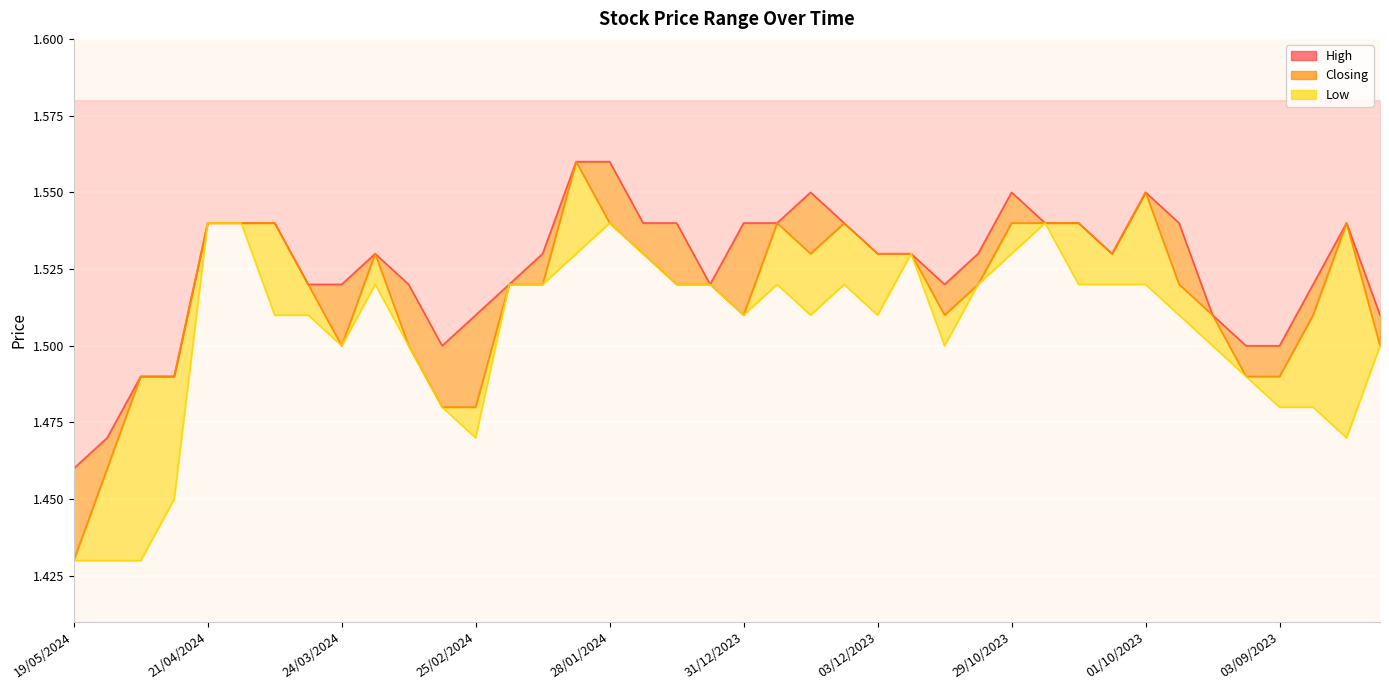

Reading left to right, list all the values displayed in this chart.

High: 1.5	1.5	1.5	1.5	1.5	1.5	1.5	1.5	1.5	1.5	1.5	1.5	1.5	1.5	1.5	1.6	1.6	1.5	1.5	1.5	1.5	1.5	1.6	1.5	1.5	1.5	1.5	1.5	1.6	1.5	1.5	1.5	1.6	1.5	1.5	1.5	1.5	1.5	1.5	1.5
Closing: 1.4	1.5	1.5	1.5	1.5	1.5	1.5	1.5	1.5	1.5	1.5	1.5	1.5	1.5	1.5	1.6	1.5	1.5	1.5	1.5	1.5	1.5	1.5	1.5	1.5	1.5	1.5	1.5	1.5	1.5	1.5	1.5	1.6	1.5	1.5	1.5	1.5	1.5	1.5	1.5
Low: 1.4	1.4	1.4	1.4	1.5	1.5	1.5	1.5	1.5	1.5	1.5	1.5	1.5	1.5	1.5	1.5	1.5	1.5	1.5	1.5	1.5	1.5	1.5	1.5	1.5	1.5	1.5	1.5	1.5	1.5	1.5	1.5	1.5	1.5	1.5	1.5	1.5	1.5	1.5	1.5